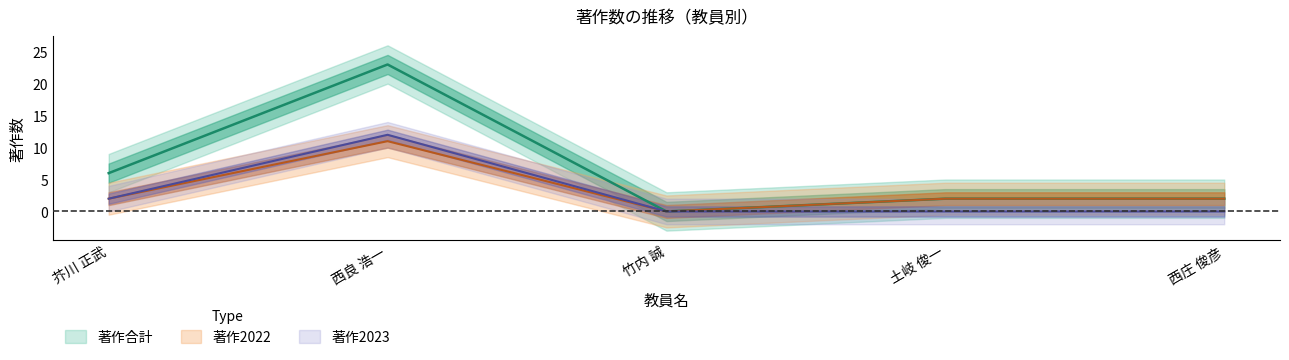

Does the chart have visible grid lines?

No